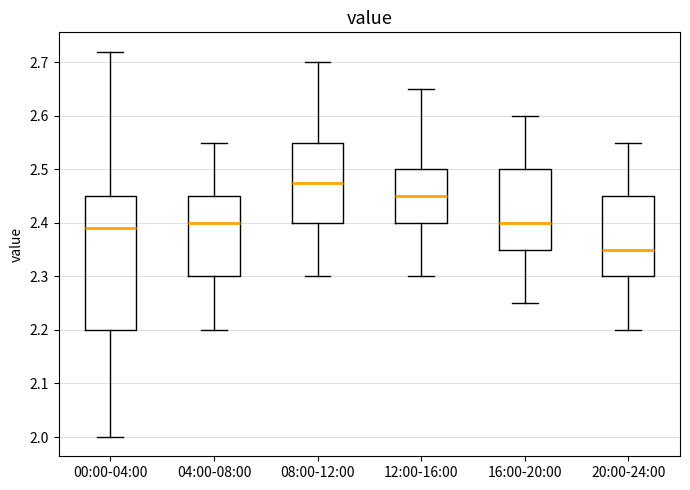

Reading left to right, transcribe this box plot: for each box, give where its median line is, the range the box spans, and where its two whiskers end, as read against the y-axis. The values are not printed on the chart, so give them approximately, as read against the axis.

00:00-04:00: median 2.39, box 2.20 to 2.45, whiskers 2.00 to 2.72
04:00-08:00: median 2.40, box 2.30 to 2.45, whiskers 2.20 to 2.55
08:00-12:00: median 2.48, box 2.40 to 2.55, whiskers 2.30 to 2.70
12:00-16:00: median 2.45, box 2.40 to 2.50, whiskers 2.30 to 2.65
16:00-20:00: median 2.40, box 2.35 to 2.50, whiskers 2.25 to 2.60
20:00-24:00: median 2.35, box 2.30 to 2.45, whiskers 2.20 to 2.55